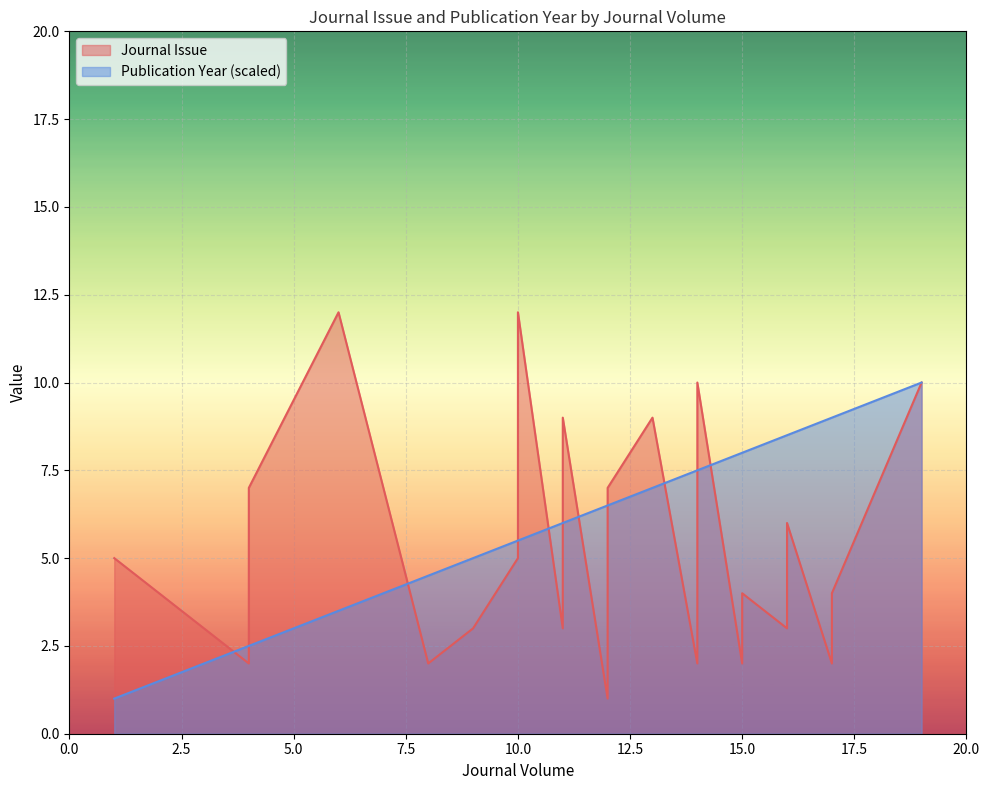

What is the total value across all series at 4?

4.5